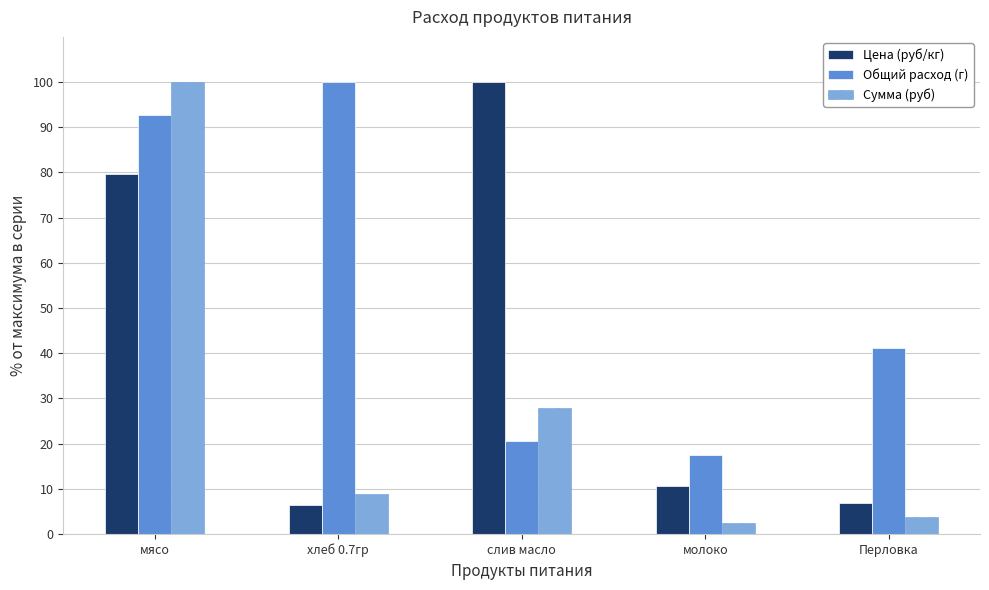

True or false: Сумма (руб) has a value of 8.8 at хлеб 0.7гр.

True